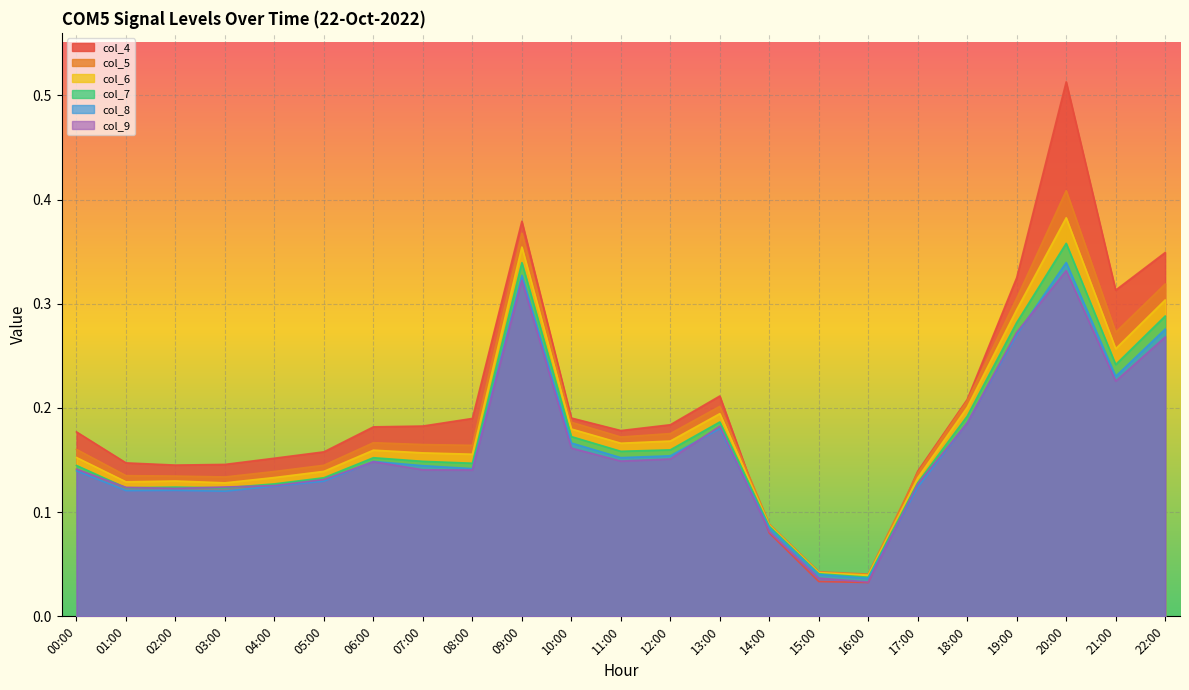

Is the value of col_4 at 14:00 greater than the value of col_9 at 14:00?

No